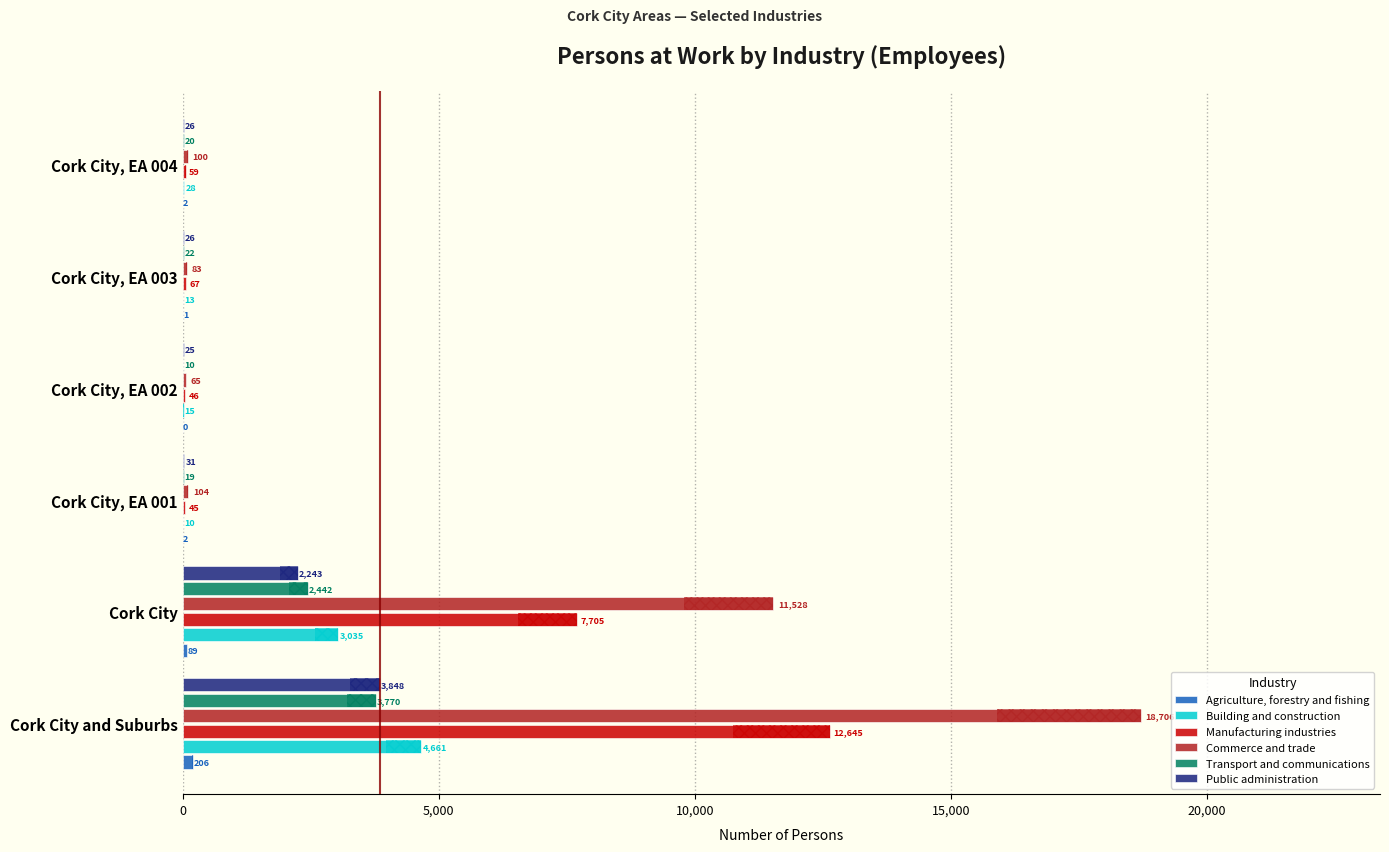

What is the approximate value of Building and construction at Cork City, EA 002, to the nearest 10?

20